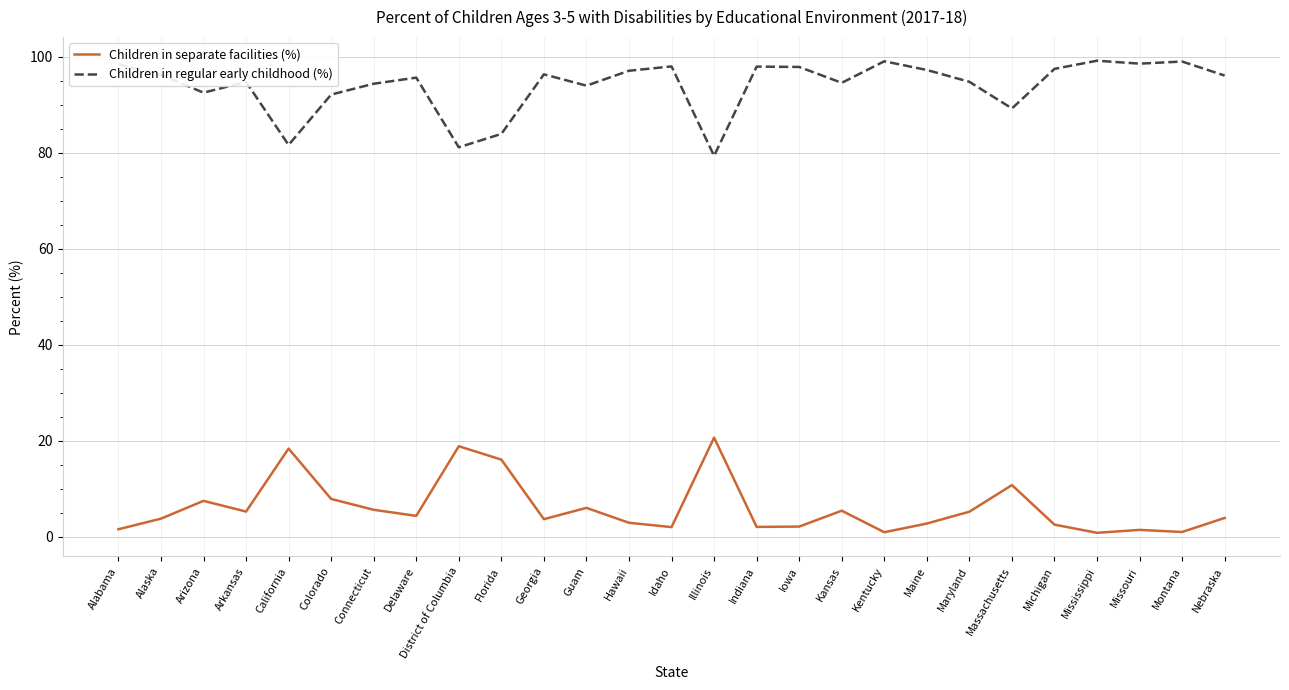

What is the total value across all series at Nebraska?

100.0